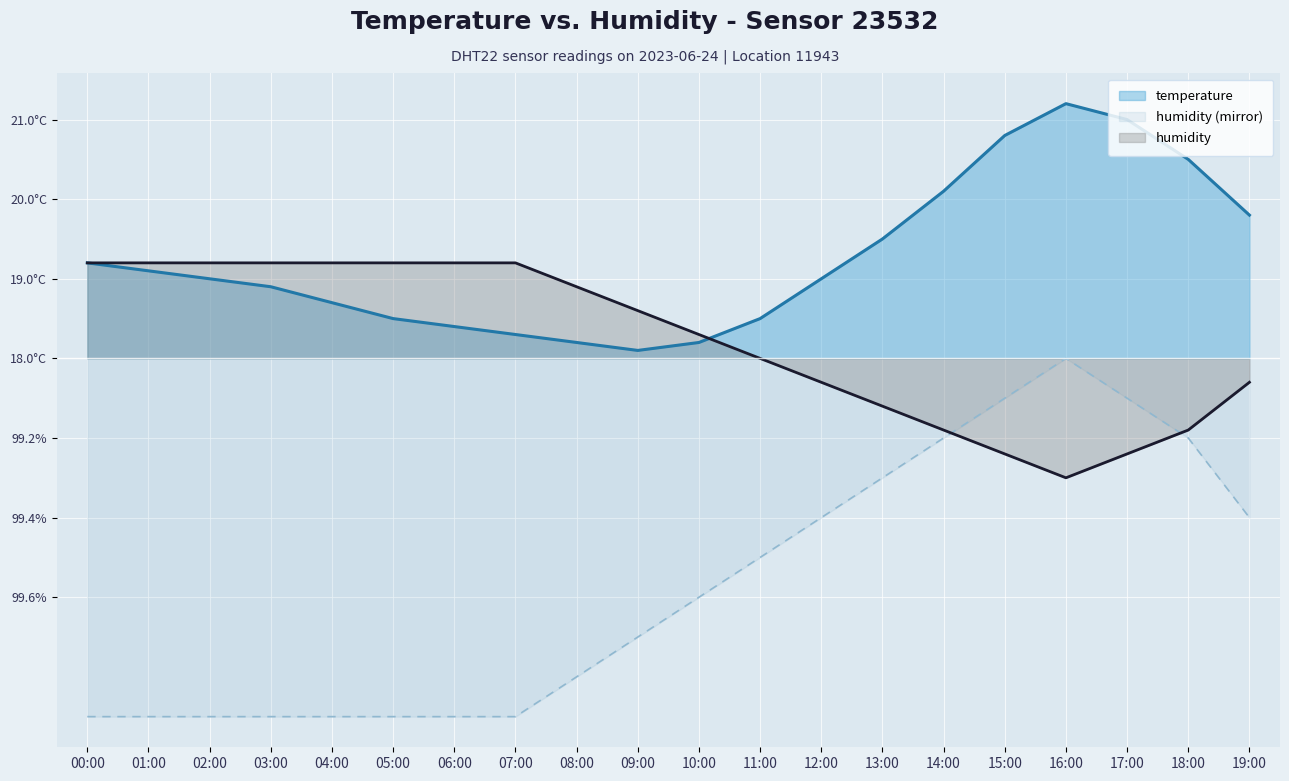

What is the difference between the humidity_mirror values at 03:00 and 11:00?

1.2